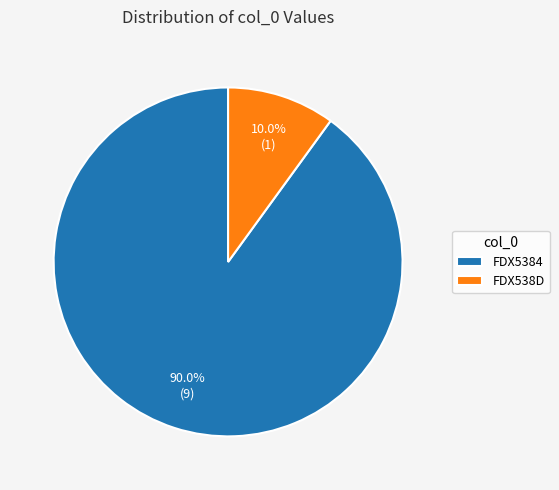

What is the largest slice in the pie chart?

FDX5384